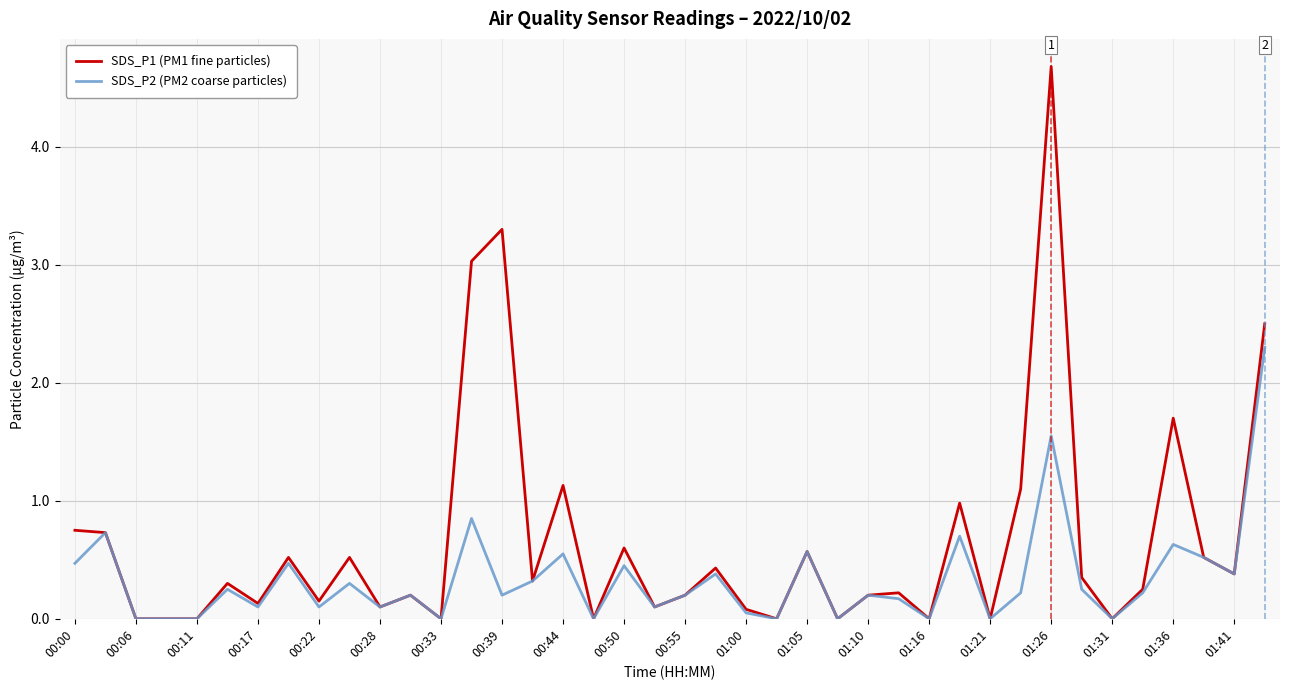

Which series has the largest total across all categories?

SDS_P1 (PM1 fine particles)